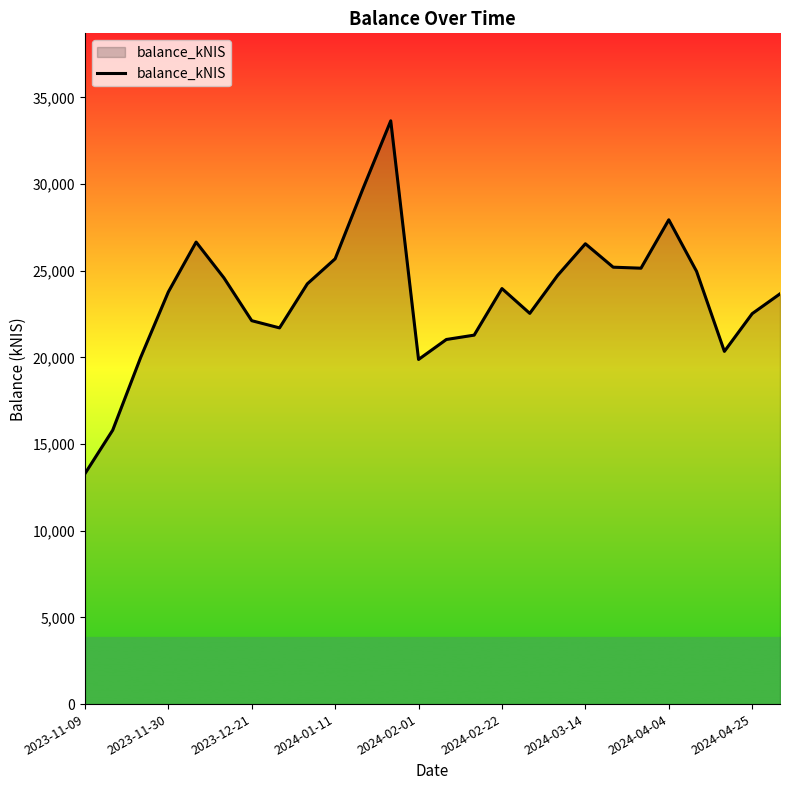

What is the difference between the maximum and minimum values?

20361.2